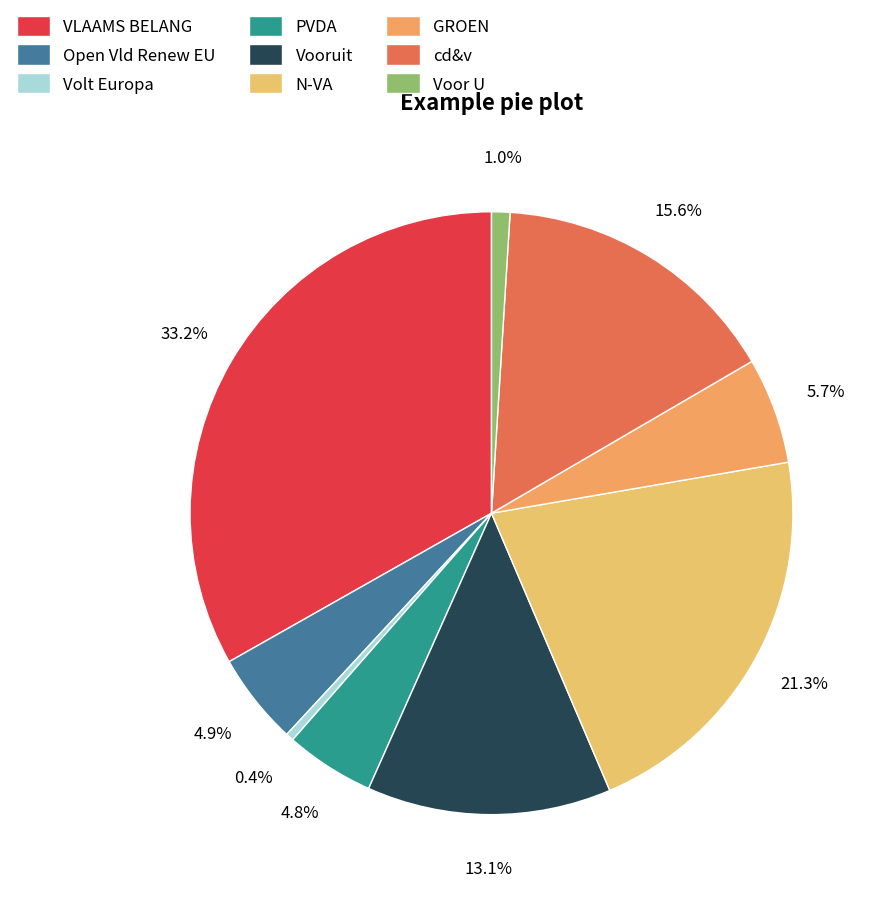

Combined, what portion of the pie is VLAAMS BELANG and cd&v?

48.8%